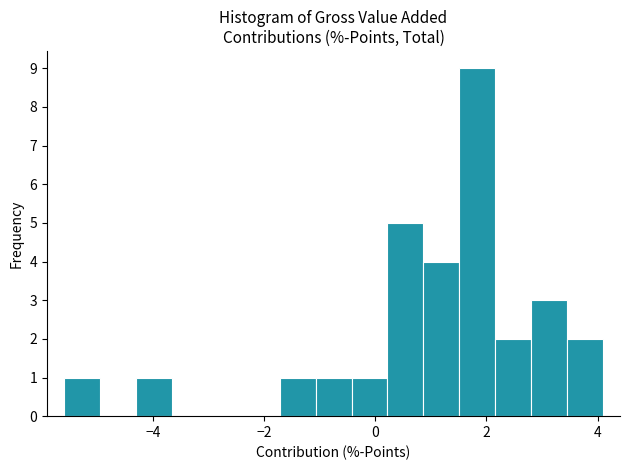

Read against the x-axis, roughly where is the centre of the tallest bar?

1.8